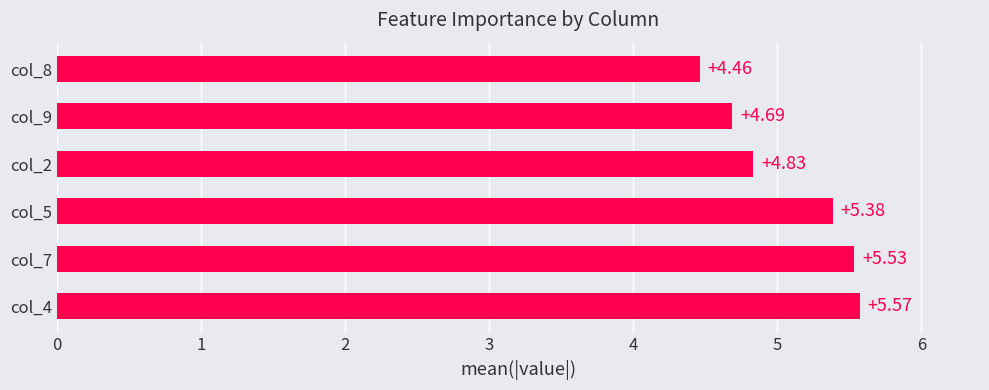

What is the change in value from col_5 to col_8?

-0.9